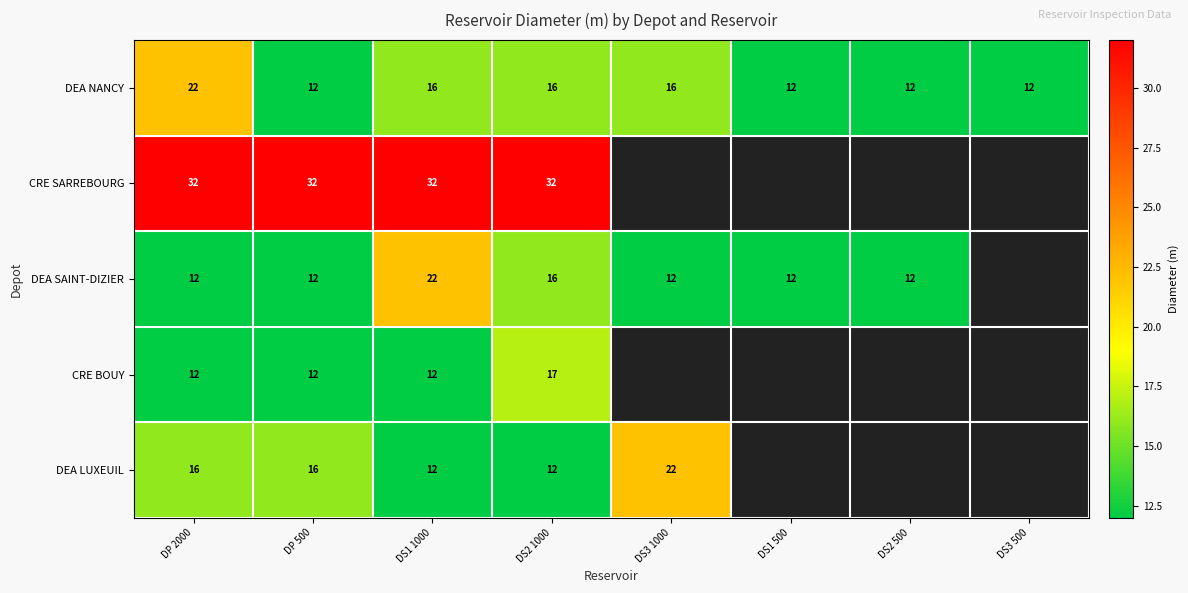

What is the total value across all series at DS2 1000?

93